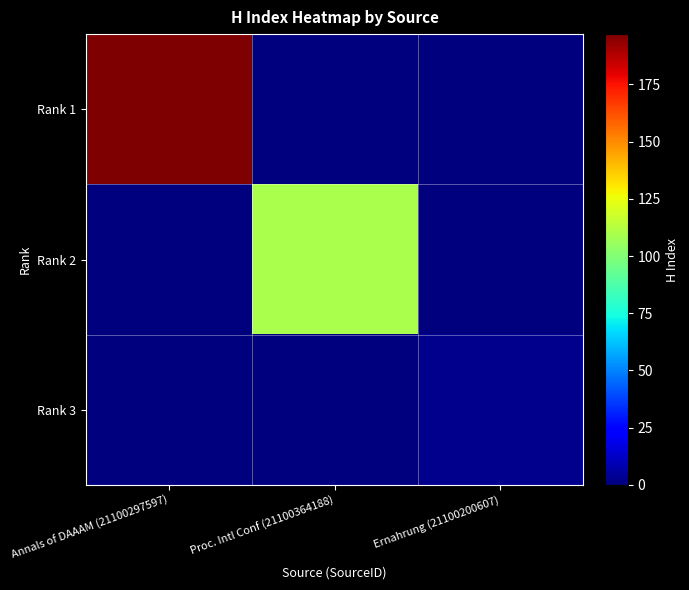

Reading left to right, extract all data points from this chart.

Rank 1: Annals of DAAAM (21100297597)=197	Proc. Intl Conf (21100364188)=0	Ernahrung (21100200607)=0
Rank 2: Annals of DAAAM (21100297597)=0	Proc. Intl Conf (21100364188)=110	Ernahrung (21100200607)=0
Rank 3: Annals of DAAAM (21100297597)=0	Proc. Intl Conf (21100364188)=0	Ernahrung (21100200607)=3